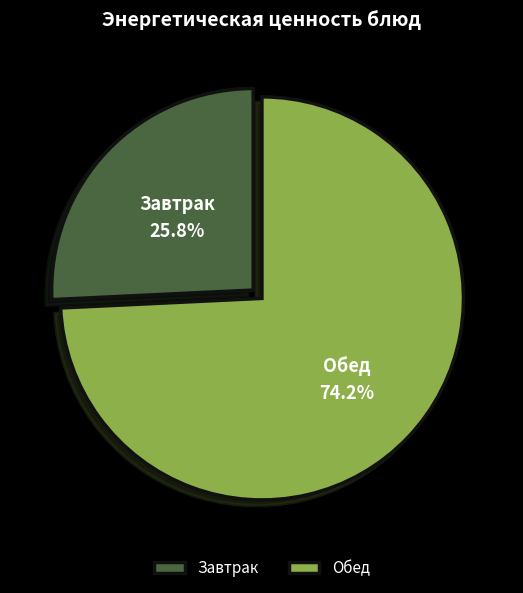

What is the total percentage of Обед and Завтрак?

100.0%